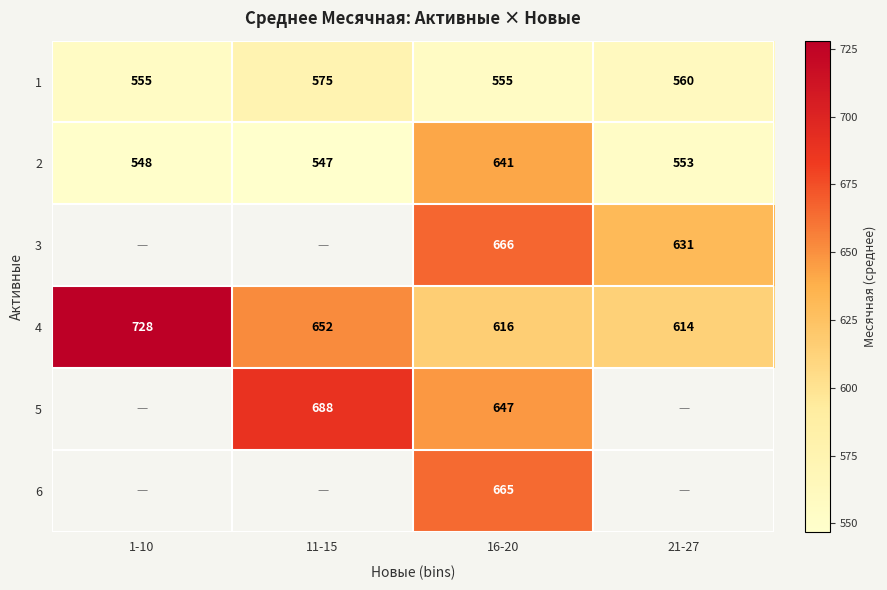

How many distinct data groups are displayed?

6